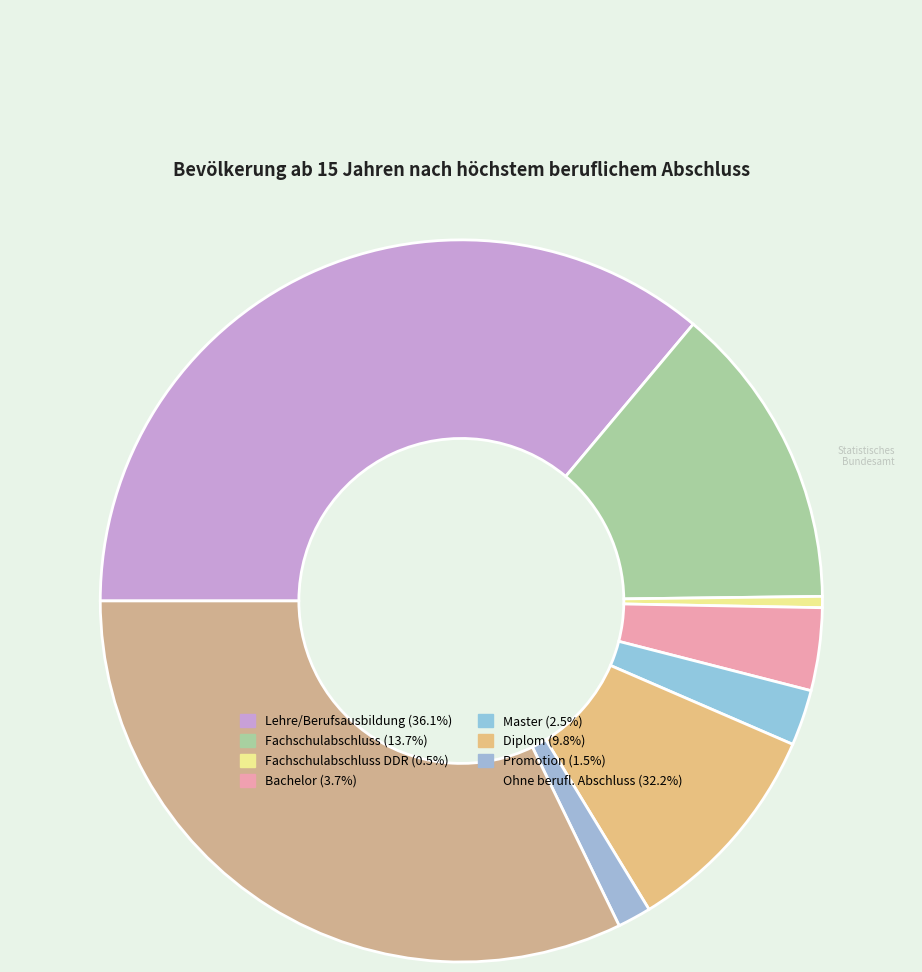

Rank the categories by value from highest to lowest.

Lehre/Berufsausbildung, Ohne berufl. Abschluss, Fachschulabschluss, Diplom, Bachelor, Master, Promotion, Fachschulabschluss DDR